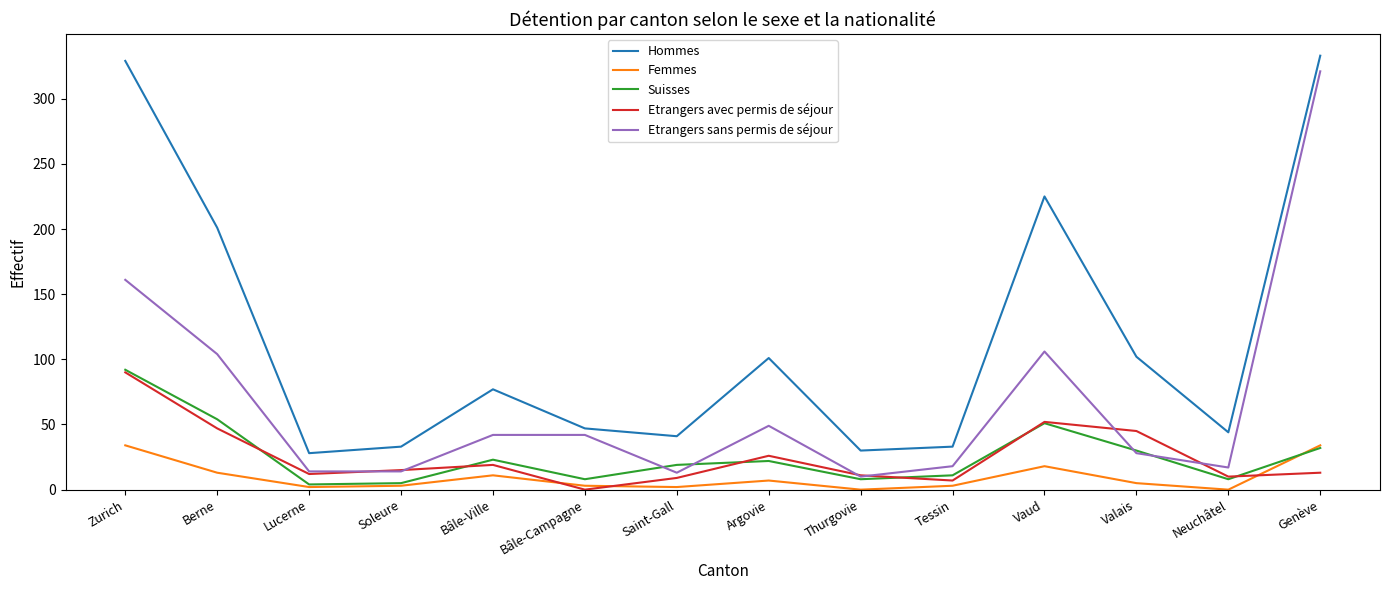

At Argovie, list the series in order from largest to smallest.

Hommes, Etrangers sans permis de séjour, Etrangers avec permis de séjour, Suisses, Femmes